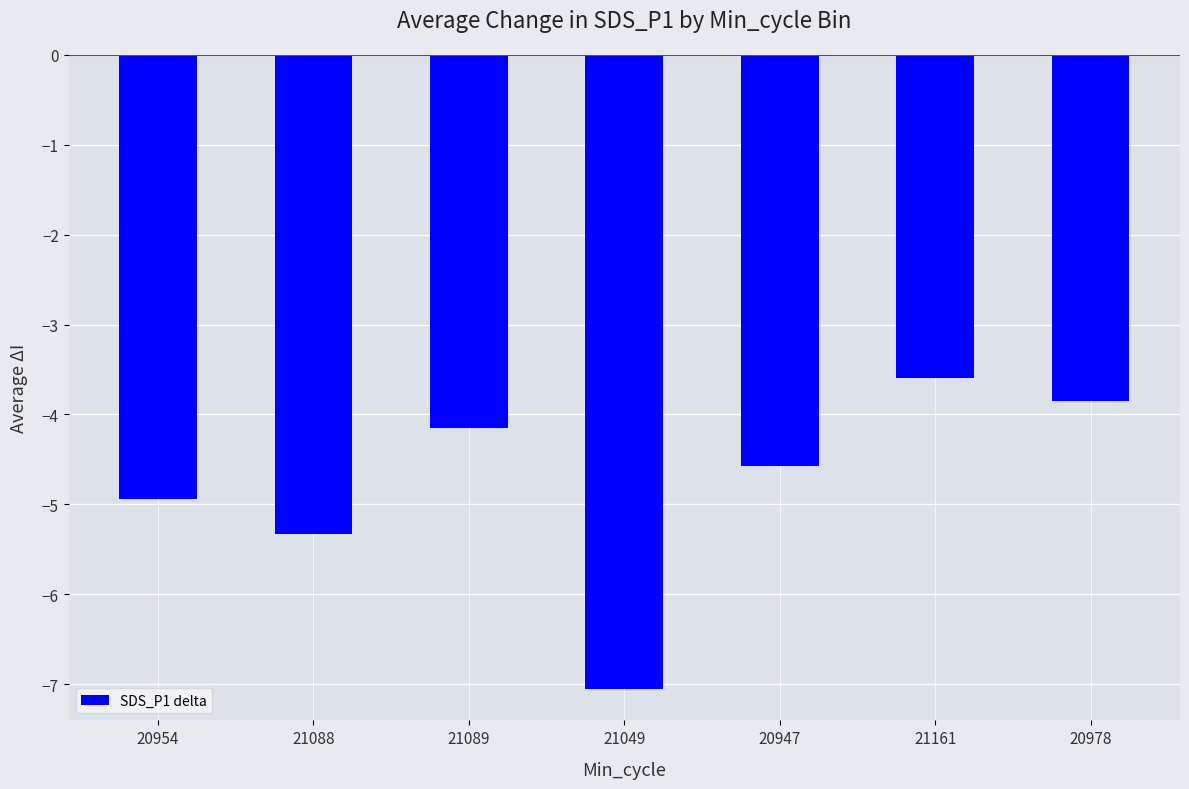

True or false: the data shows -4.9 at 20954.

True